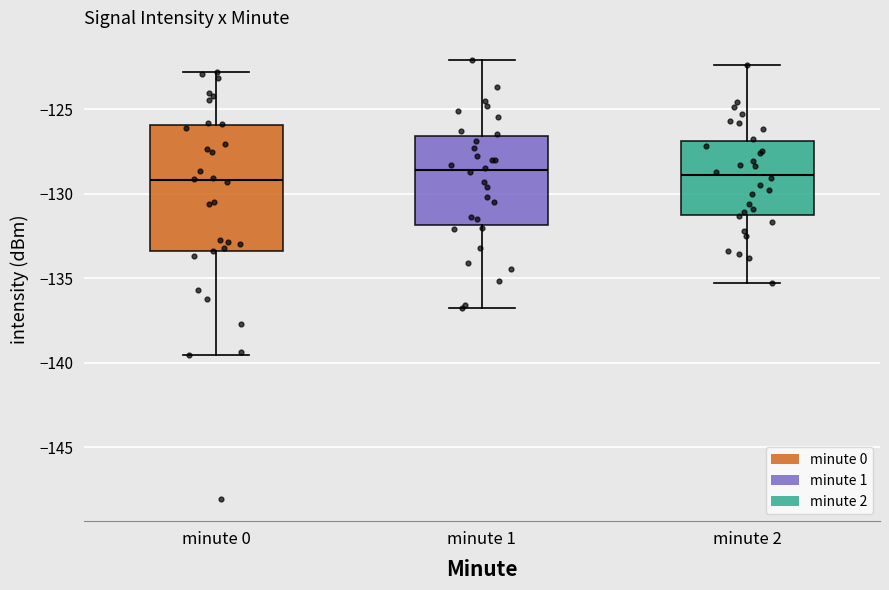

Reading left to right, transcribe this box plot: for each box, give where its median line is, the range the box spans, and where its two whiskers end, as read against the y-axis. The values are not printed on the chart, so give them approximately, as read against the axis.

minute 0: median -129.0, box -133.5 to -126.0, whiskers -139.5 to -123.0
minute 1: median -128.5, box -132.0 to -126.5, whiskers -137.0 to -122.0
minute 2: median -129.0, box -131.0 to -127.0, whiskers -135.5 to -122.5